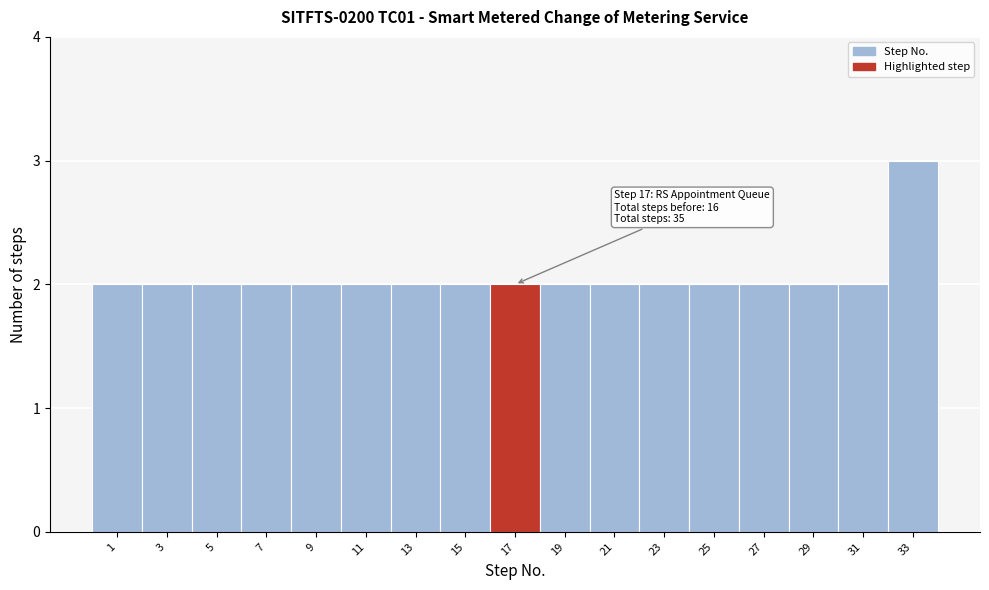

Reading left to right, transcribe all the data shown in this chart.

2	2	2	2	2	2	2	2	2	2	2	2	2	2	2	2	3